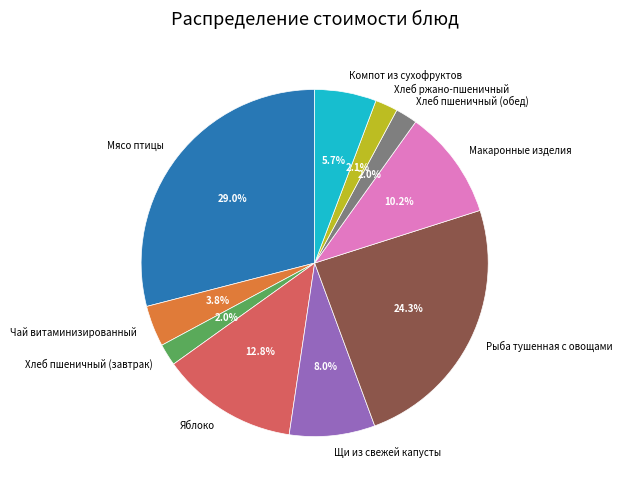

Which has a higher value, Макаронные изделия or Хлеб ржано-пшеничный?

Макаронные изделия